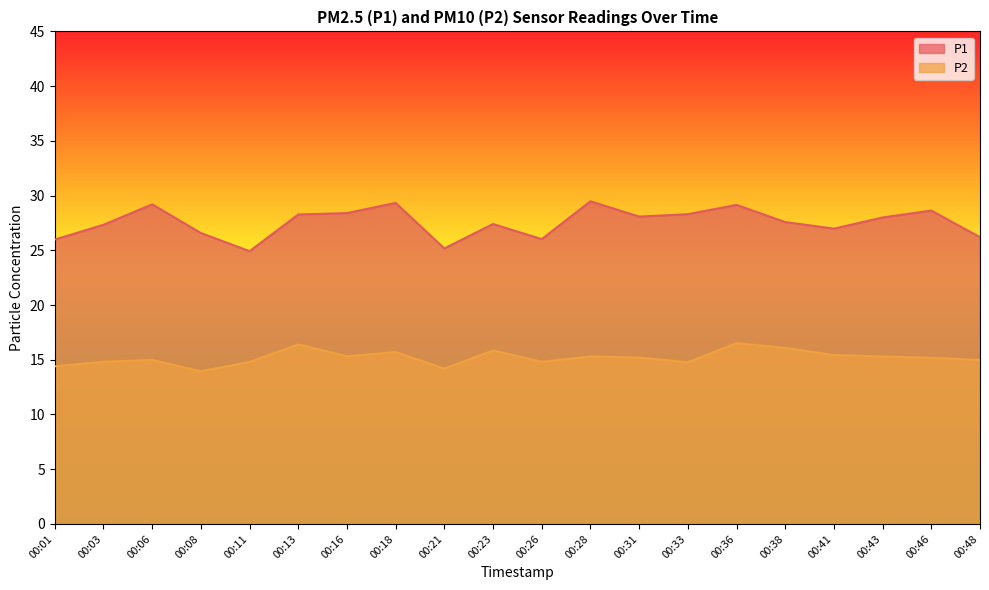

True or false: P2 and P1 cross at least once.

False